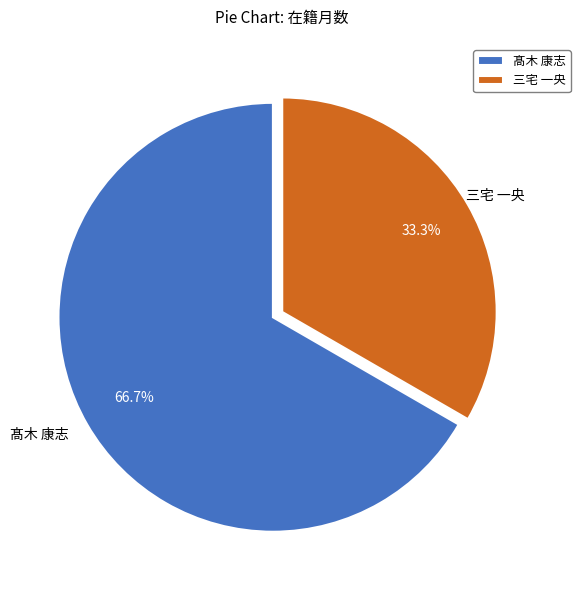

How much of the chart is everything except 髙木 康志?

33.3%